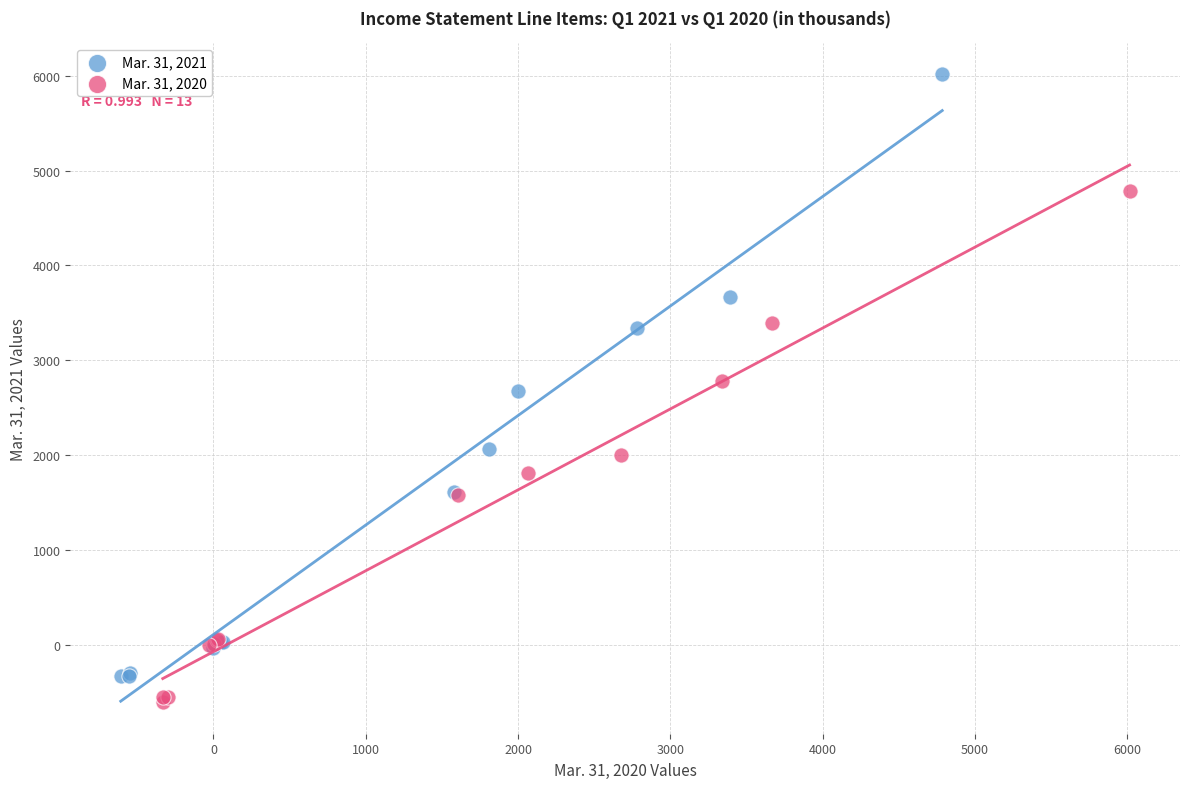

Which series contains the highest Y value?

Mar. 31, 2021